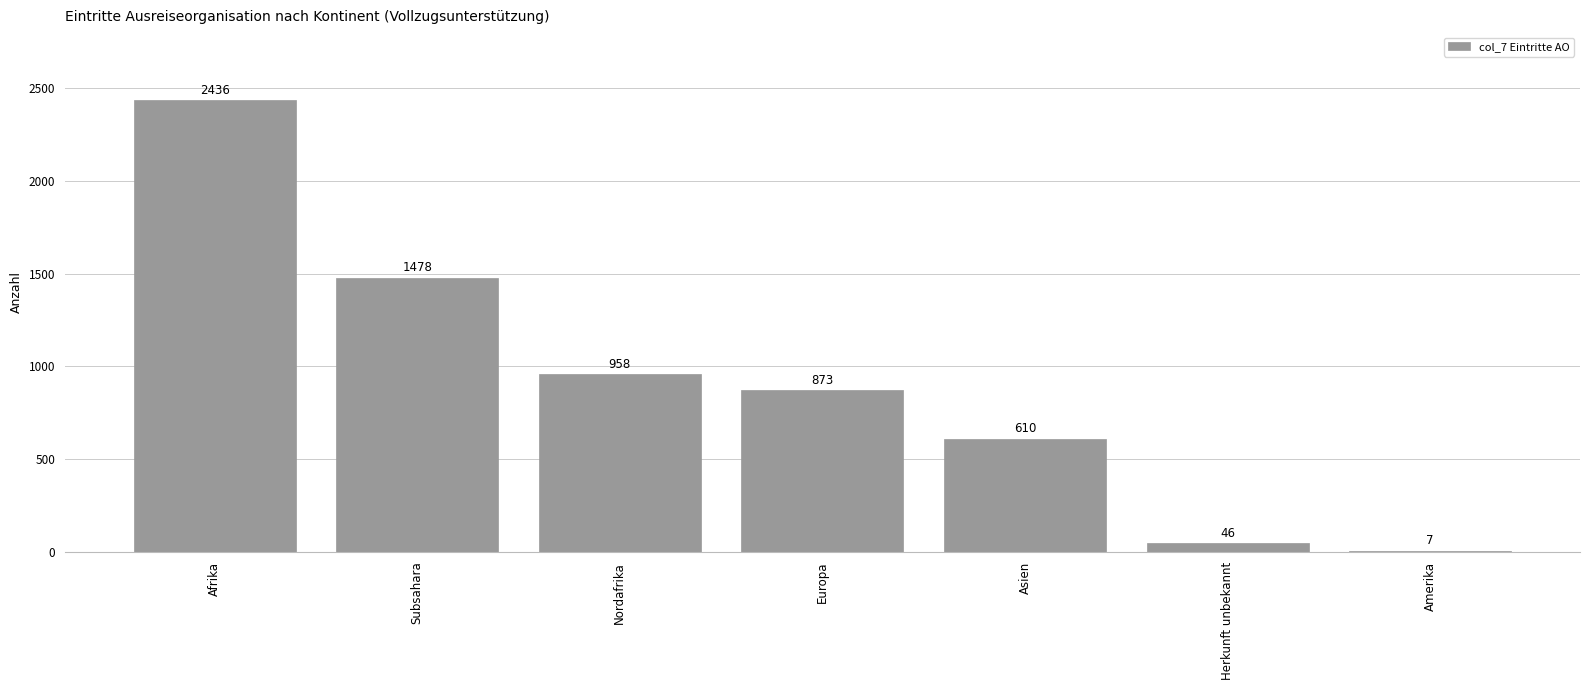

What is the average value?

915